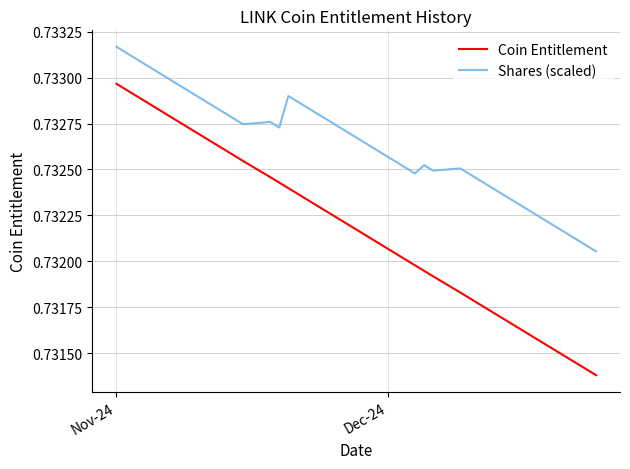

True or false: Coin Entitlement and Shares (scaled) intersect in this chart.

False